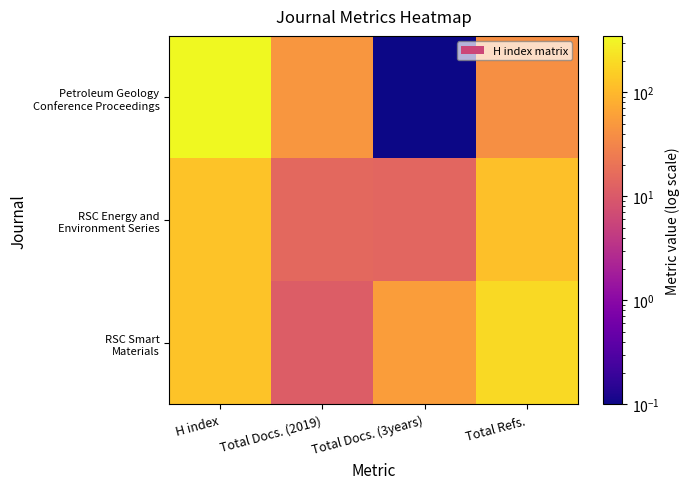

Which series has the largest total across all categories?

Petroleum Geology Conference Proceedings